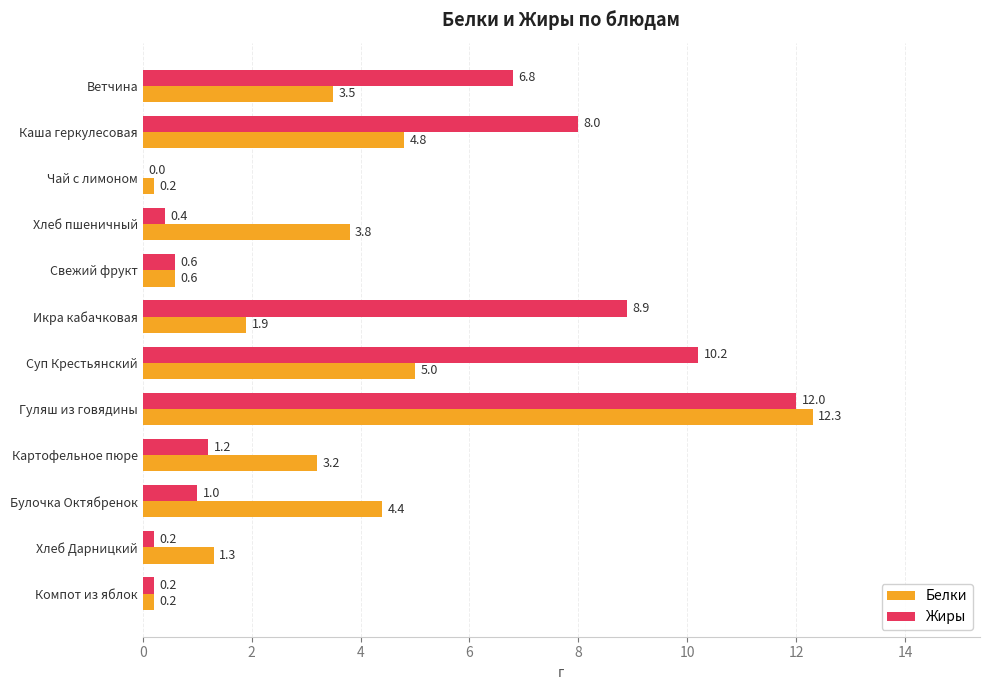

Which category has the highest value across all series?

Гуляш из говядины